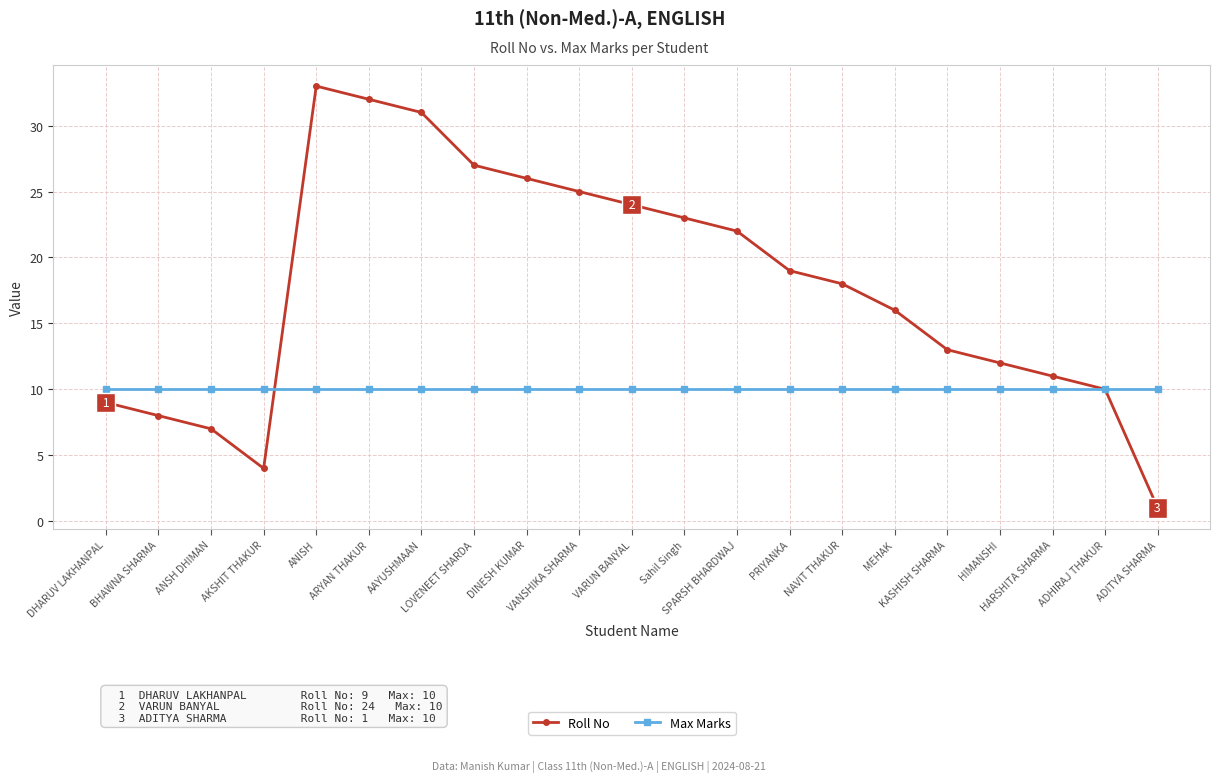

Between ANISH and LOVENEET SHARDA, which series saw the biggest shift?

Roll No